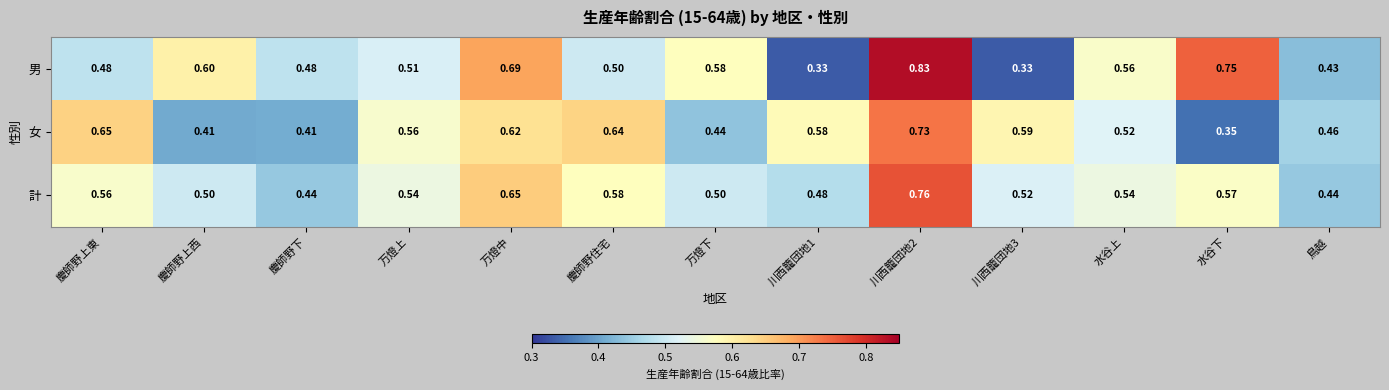

Is the value of 男 at 川西籠団地1 greater than the value of 女 at 水谷下?

No